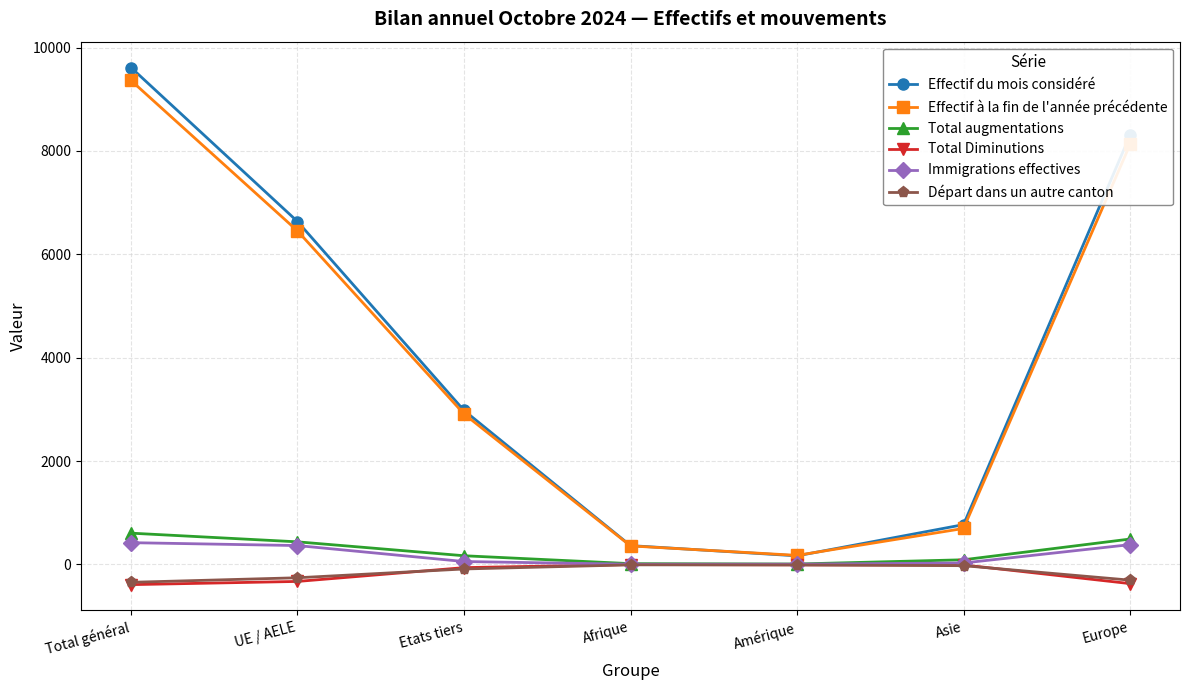

True or false: Total augmentations has more than 2 interior local peaks.

False